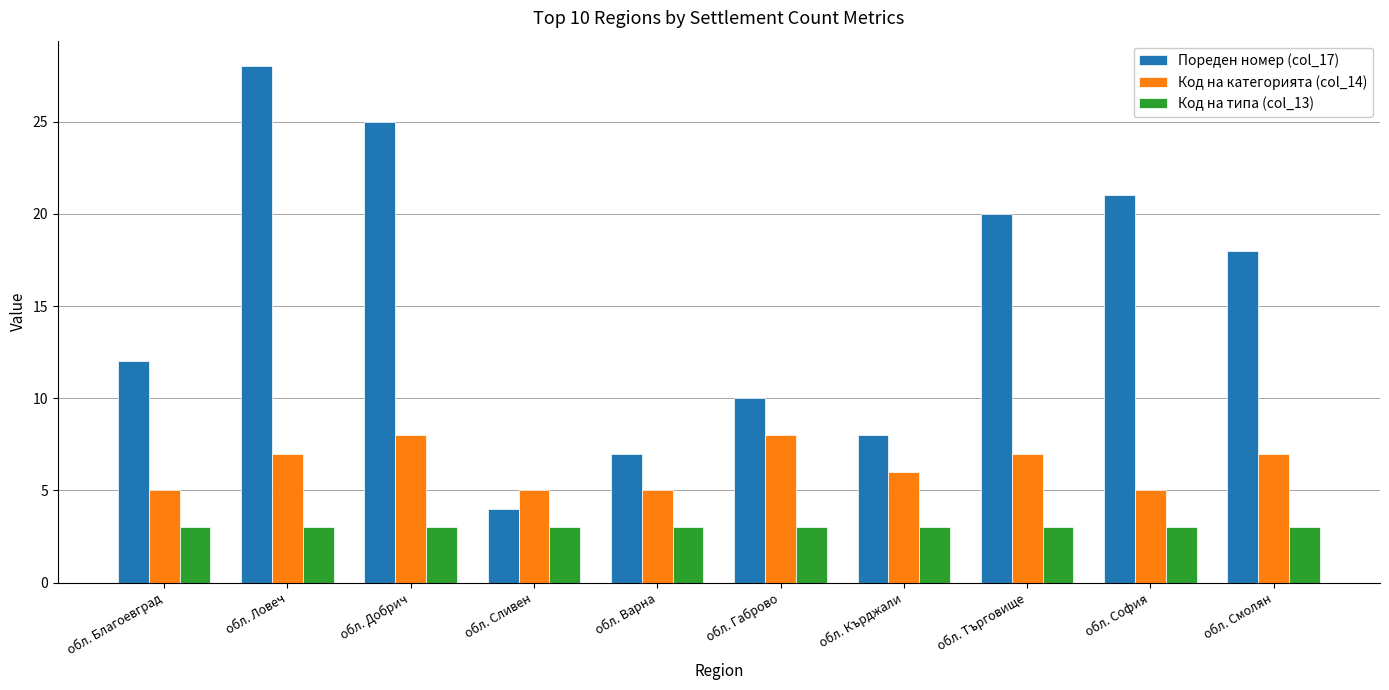

What are all the series names shown in the legend?

Пореден номер (col_17), Код на категорията (col_14), Код на типа (col_13)